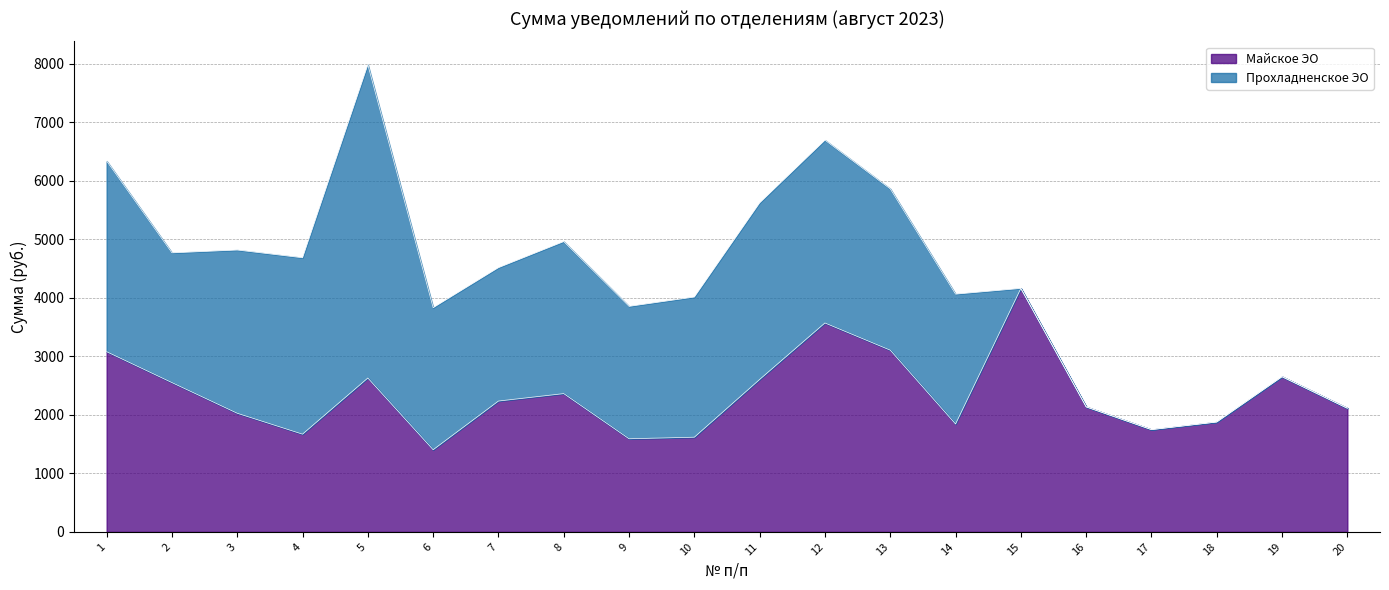

Count the number of categories in the chart.

20